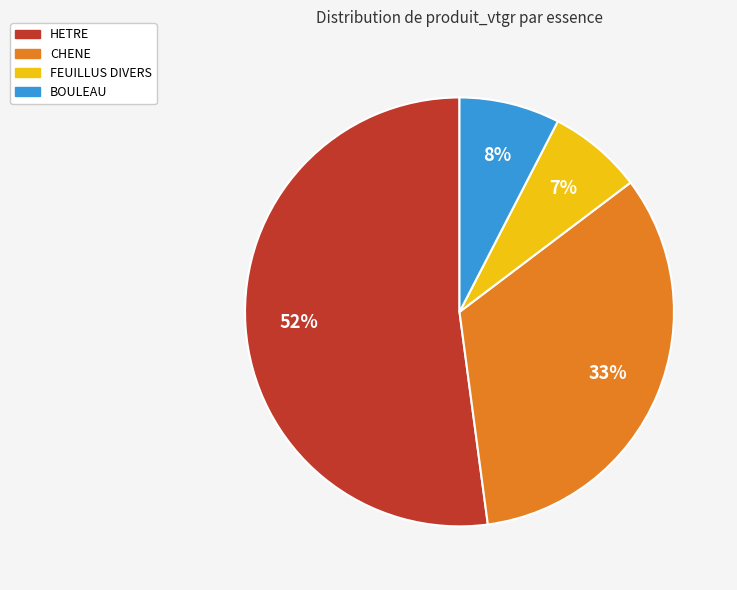

To the nearest percent, what is the difference between the HETRE and FEUILLUS DIVERS slice percentages?

45%